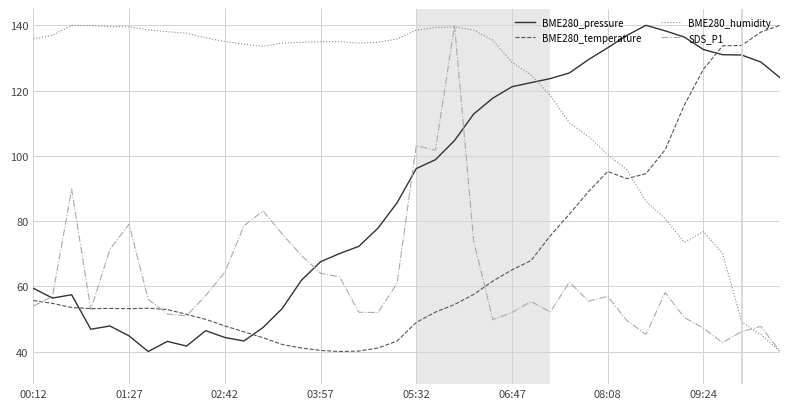

Which series has the largest total across all categories?

BME280_humidity